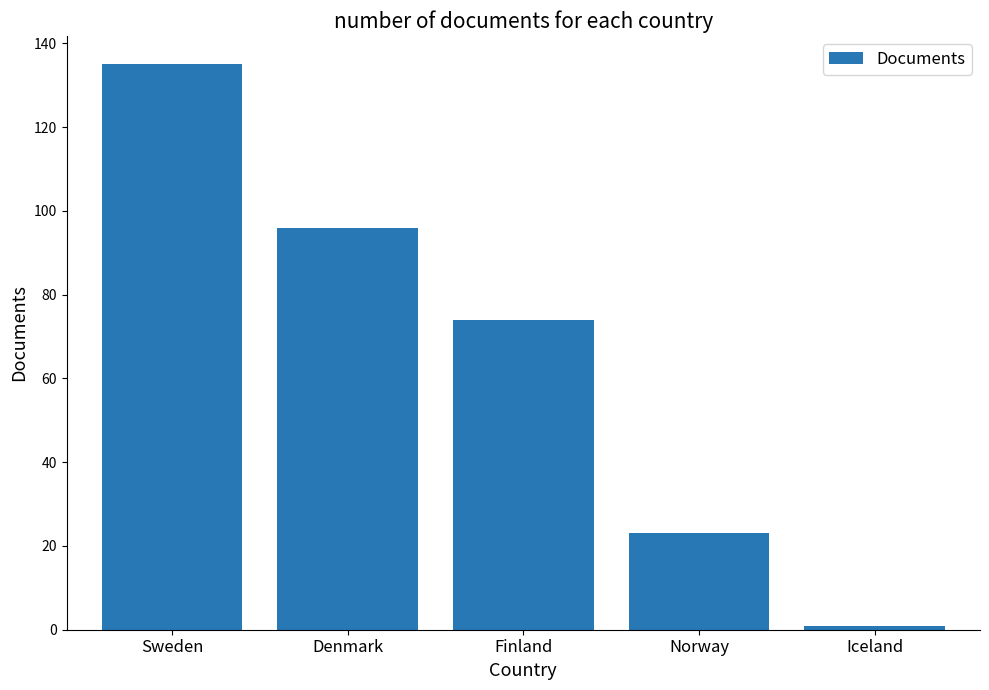

What is the difference between the second highest and minimum values?

95